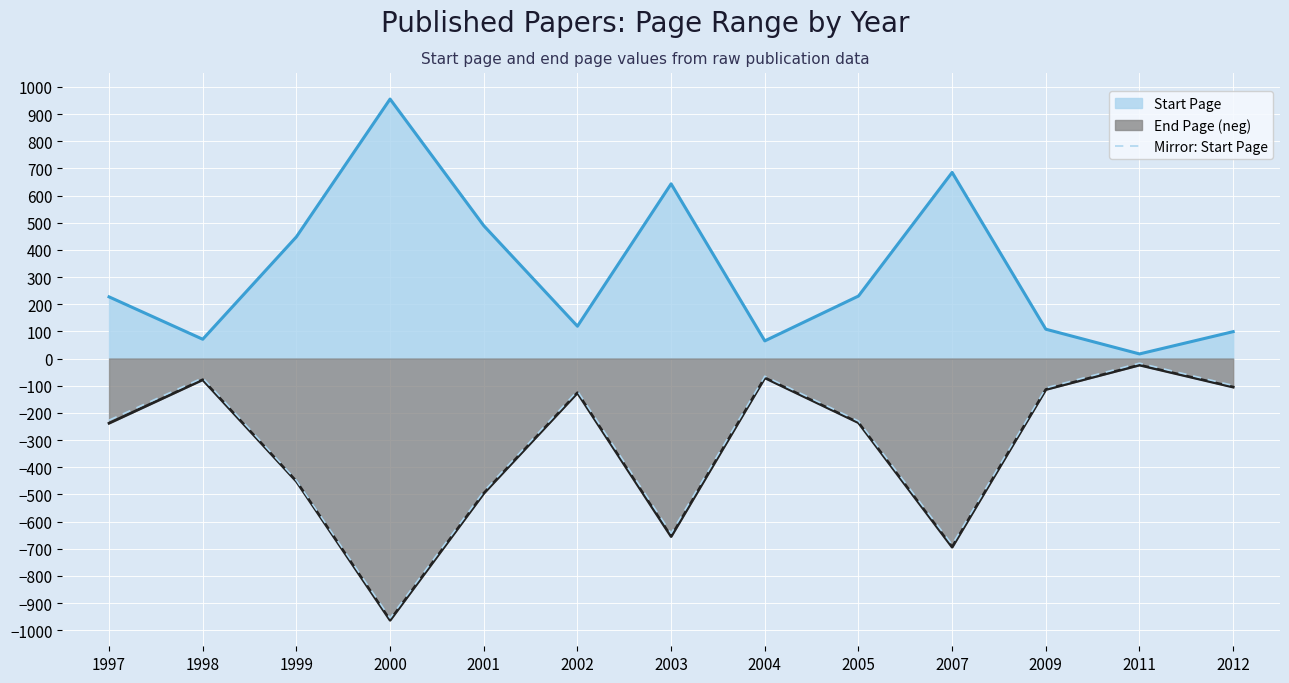

Reading right to left, transcribe all the data shown in this chart.

2012=-99	2011=-17	2009=-108	2007=-685	2005=-230	2004=-65	2003=-643	2002=-119	2001=-489	2000=-955	1999=-448	1998=-71	1997=-227